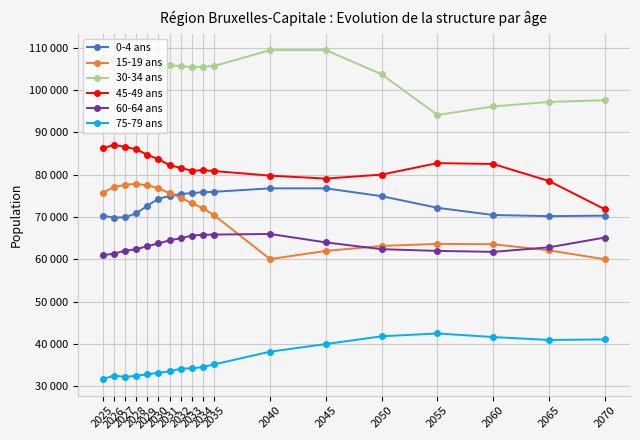

What is the value of the 75-79 ans point at the 16th from the left?

41669